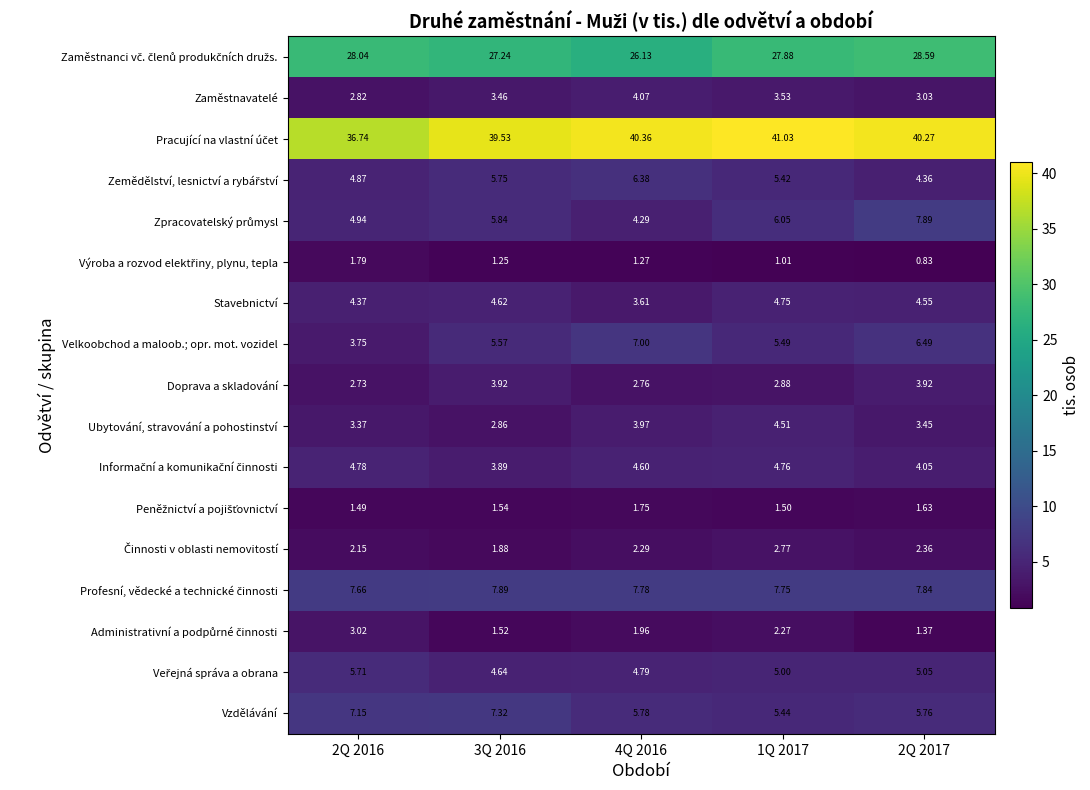

How many distinct data groups are displayed?

17